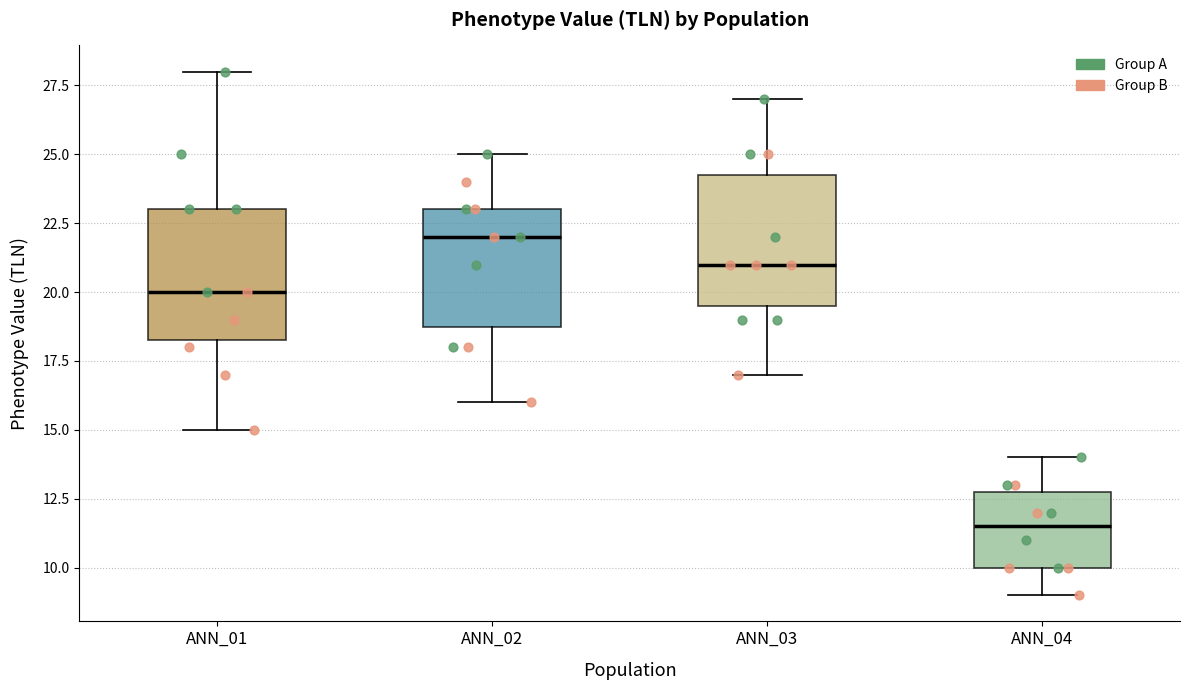

Which box's median line is the lowest?

ANN_04